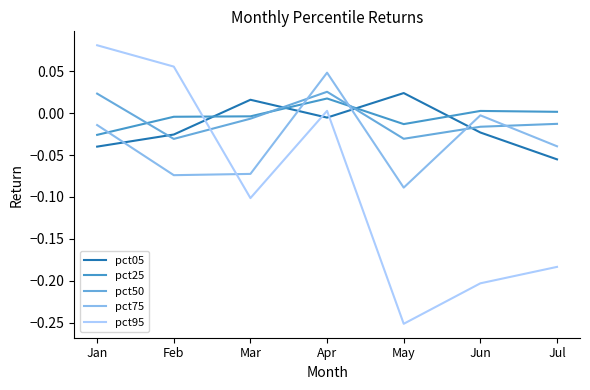

At which category is the sum across all series the highest?

Apr